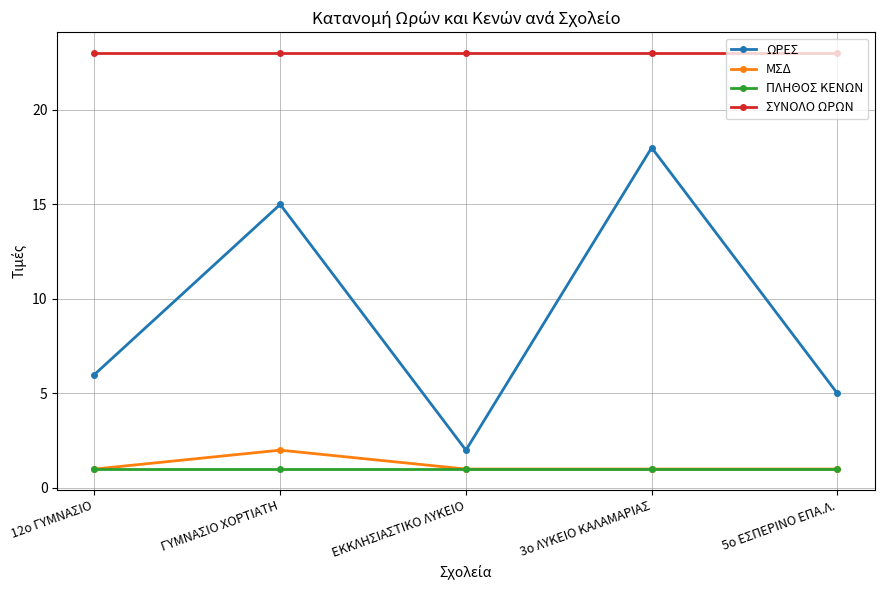

True or false: ΜΣΔ has more than 2 points higher than both neighbors.

False